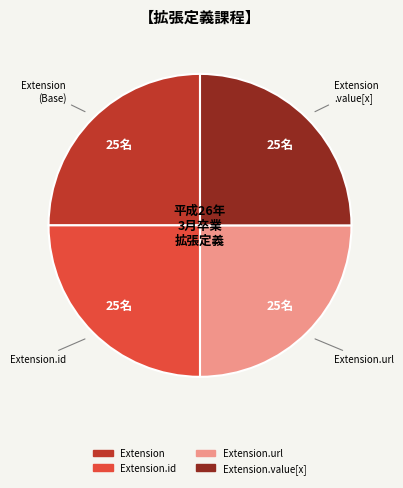

Is there a majority slice in this chart?

No